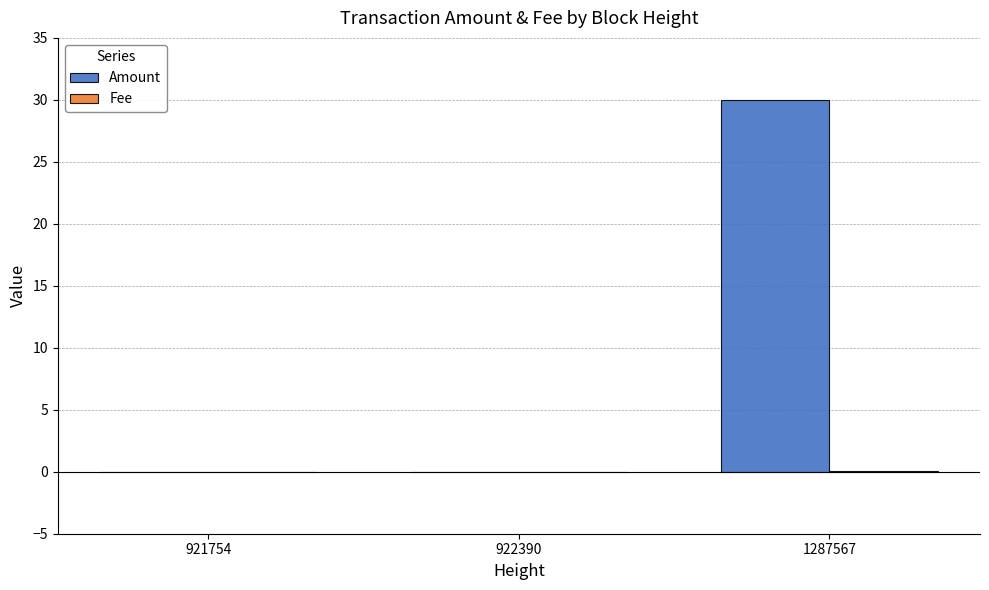

How many categories are shown in the chart?

3